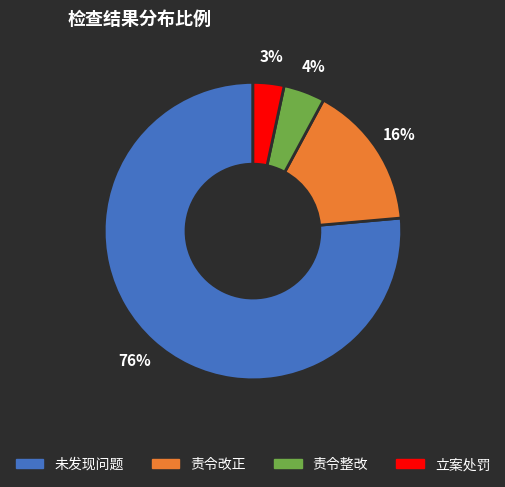

To the nearest percent, what portion does 责令改正 represent?

16%